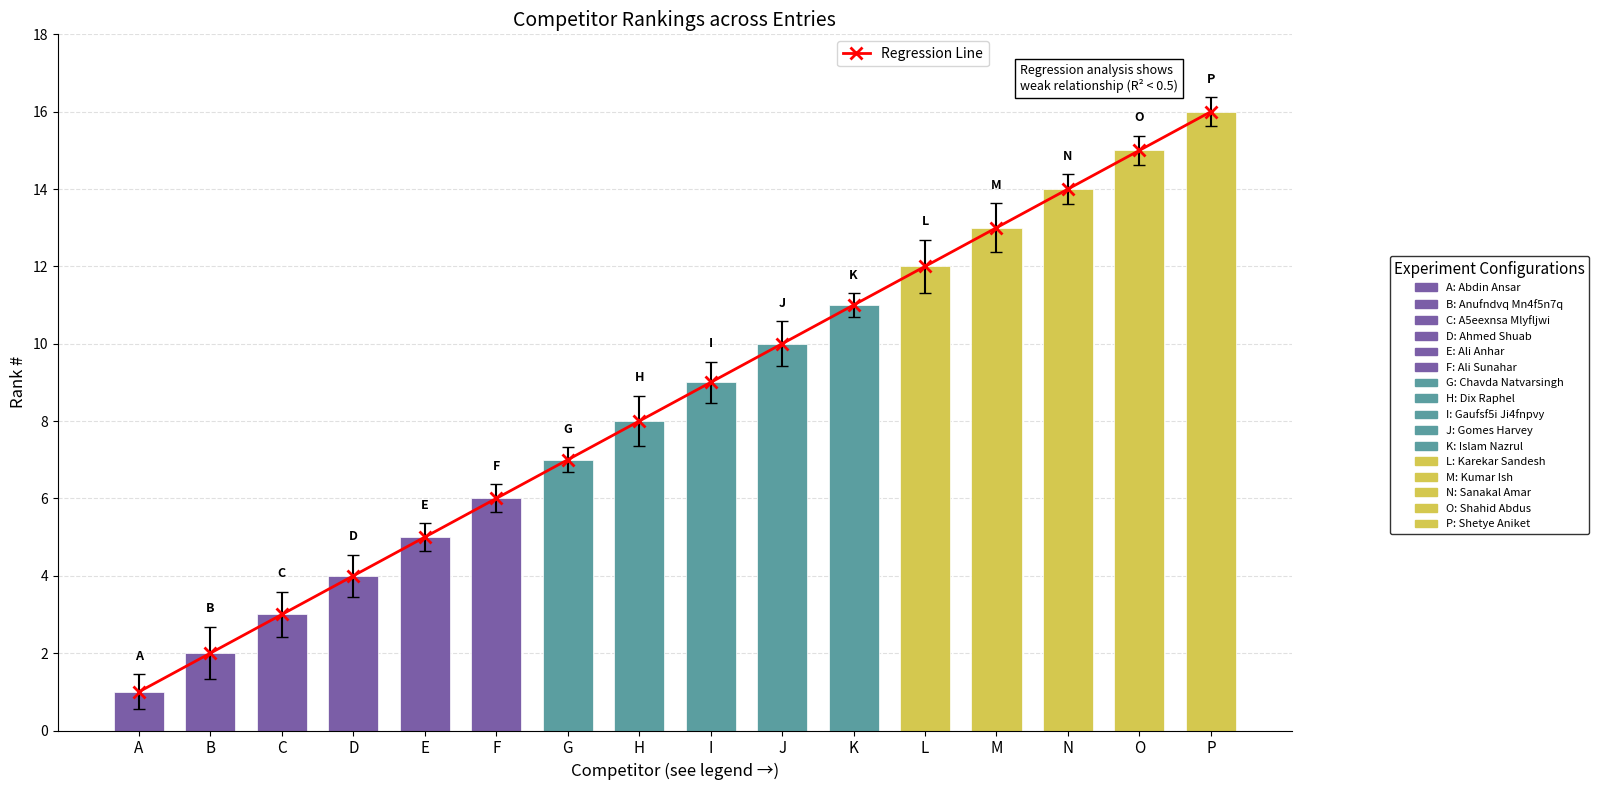

What value does the data have at E?

5.0